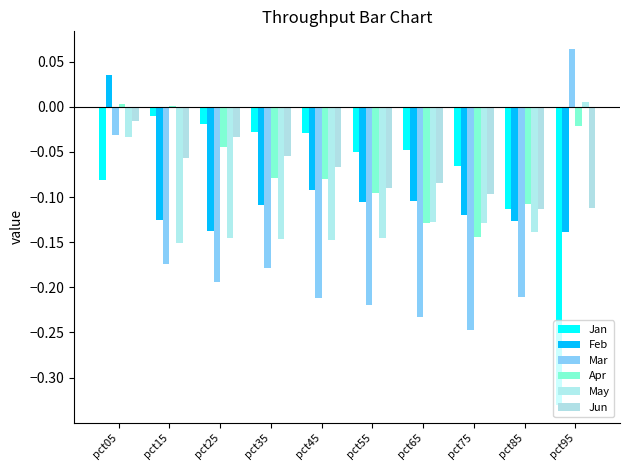

Count the number of categories in the chart.

10